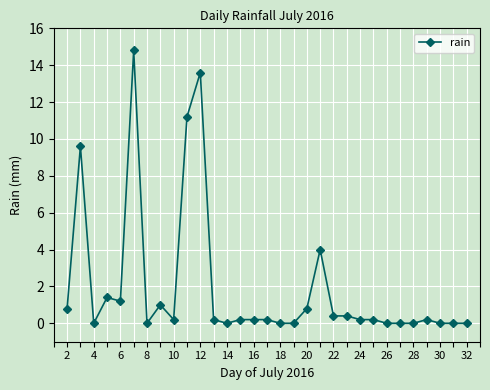

What is the greatest value displayed?

14.8